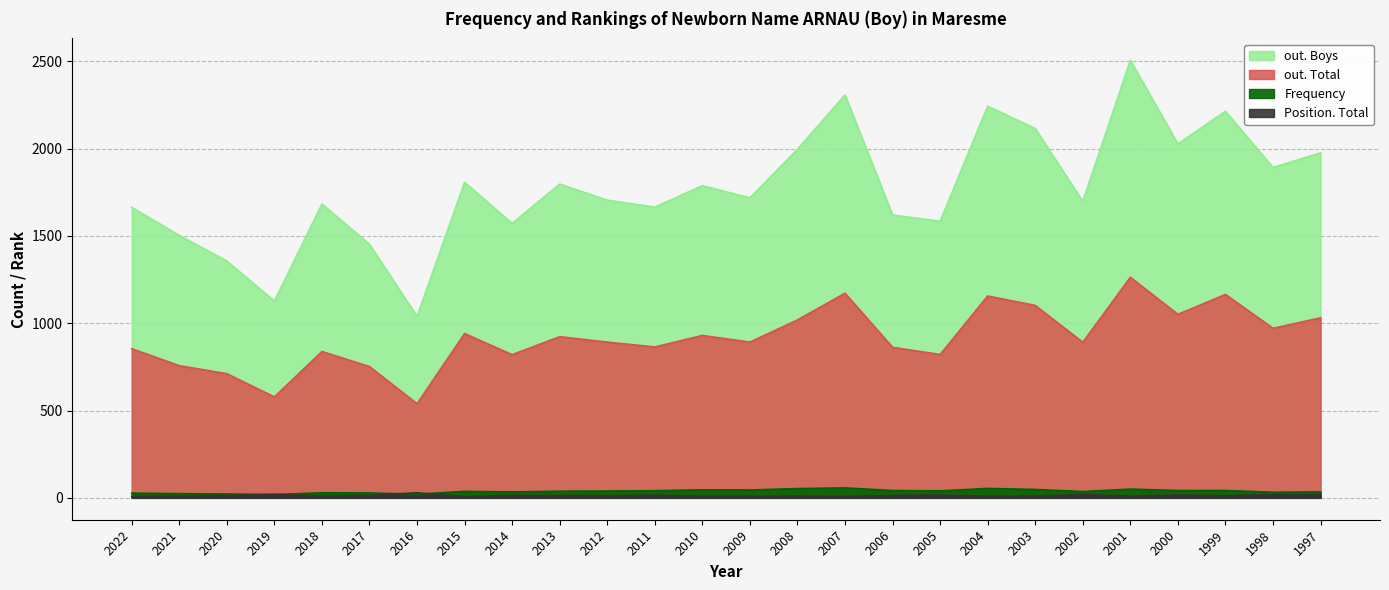

Is it true that out. Total equals 503 at 2021?

False